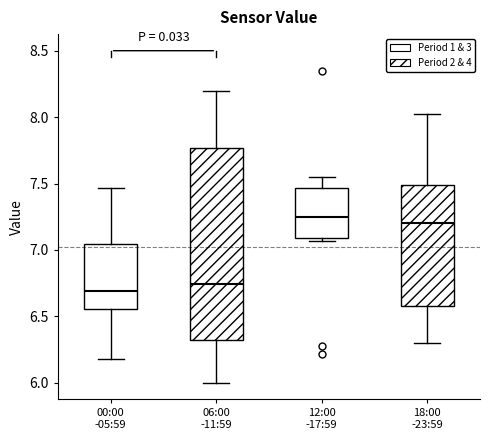

Reading left to right, read every box against the y-axis: the position of its median line, the range the box covers, and the ends of its whiskers. The values are not printed on the chart, so give them approximately, as read against the axis.

00:00 -05:59: median 6.70, box 6.55 to 7.05, whiskers 6.20 to 7.45
06:00 -11:59: median 6.75, box 6.35 to 7.75, whiskers 6.00 to 8.20
12:00 -17:59: median 7.25, box 7.10 to 7.45, whiskers 7.05 to 7.55
18:00 -23:59: median 7.20, box 6.60 to 7.50, whiskers 6.30 to 8.00